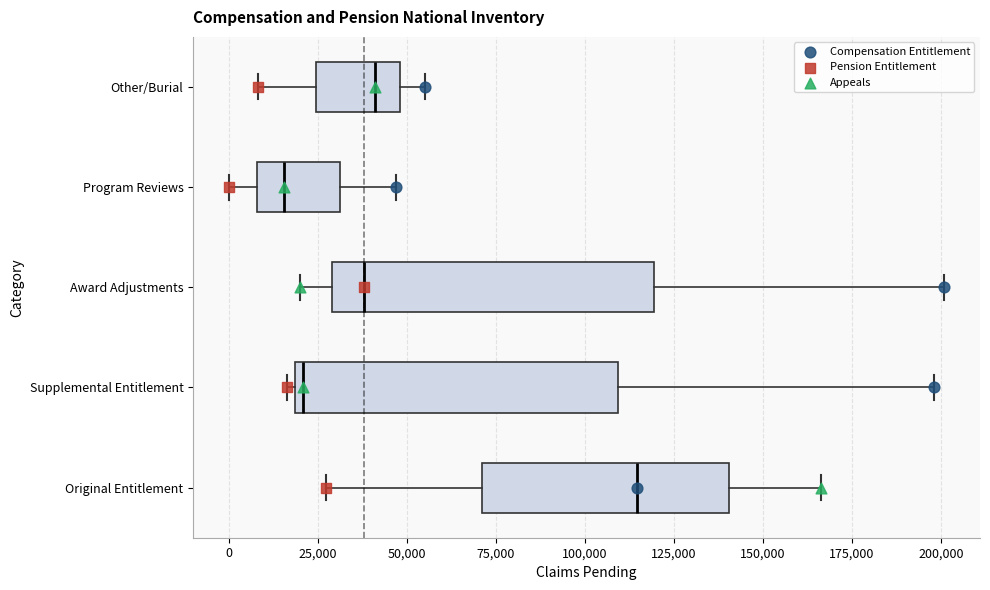

Which box's median line is the furthest to the left?

Program Reviews